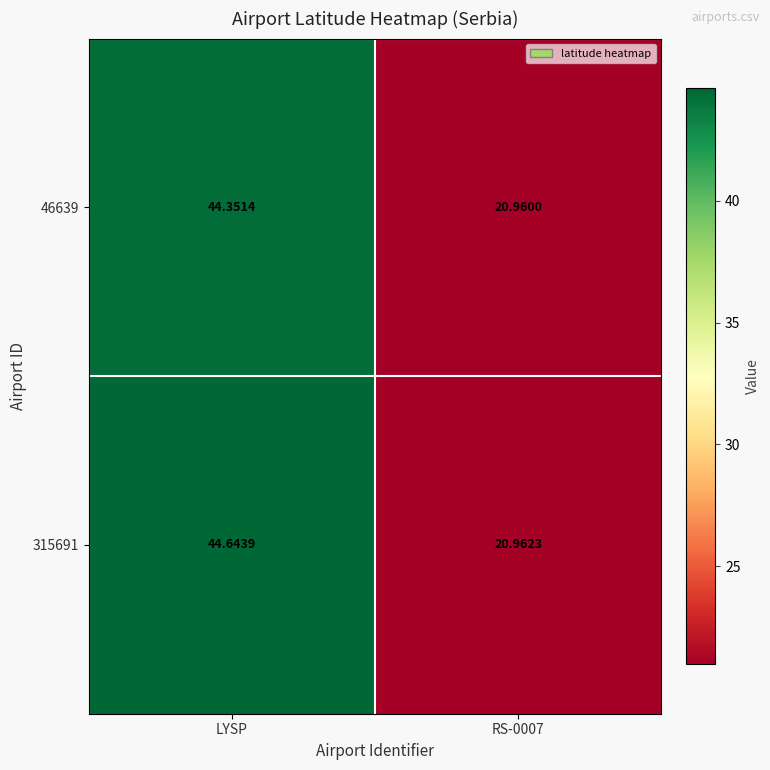

Which category has the highest value across all series?

LYSP